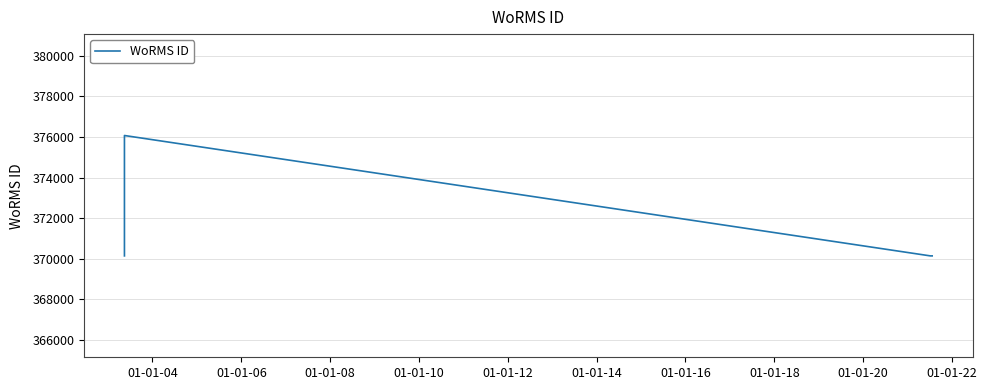

The value at 01-01-06 is 135050. True or false?

False